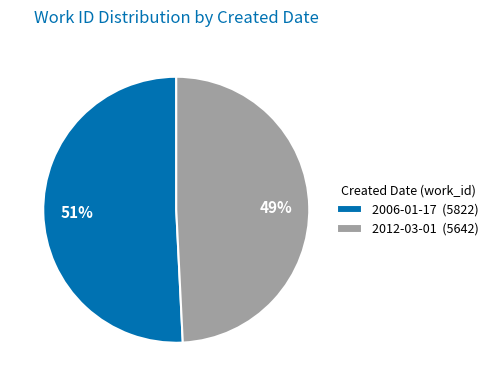

Which category has the smallest portion of the pie?

2012-03-01